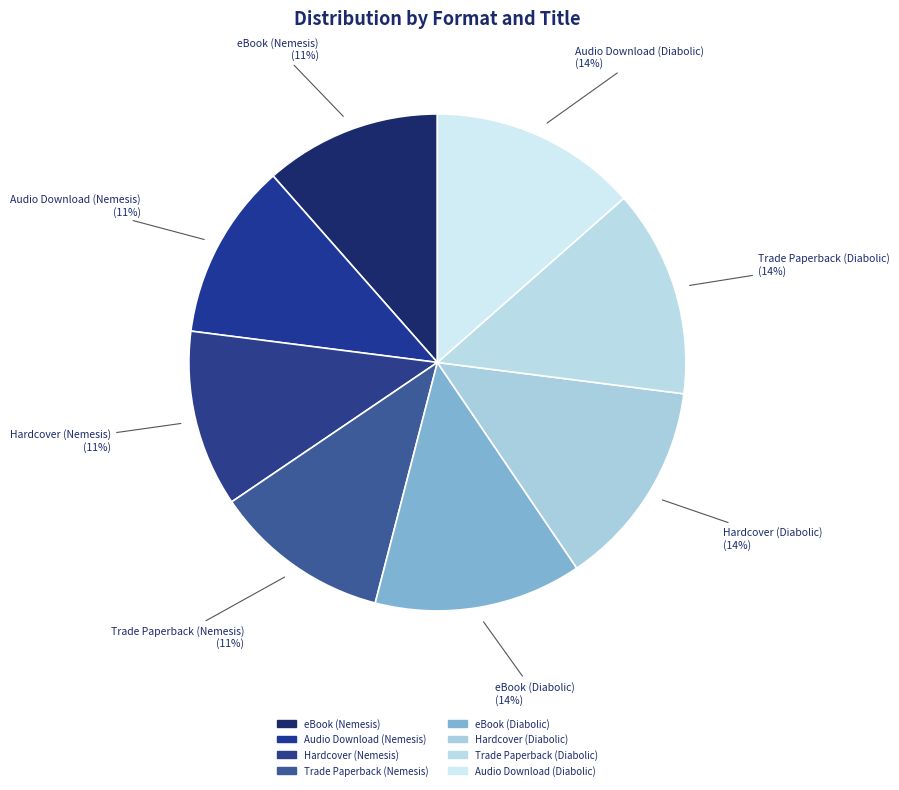

Is there any slice that represents more than half of the pie?

No